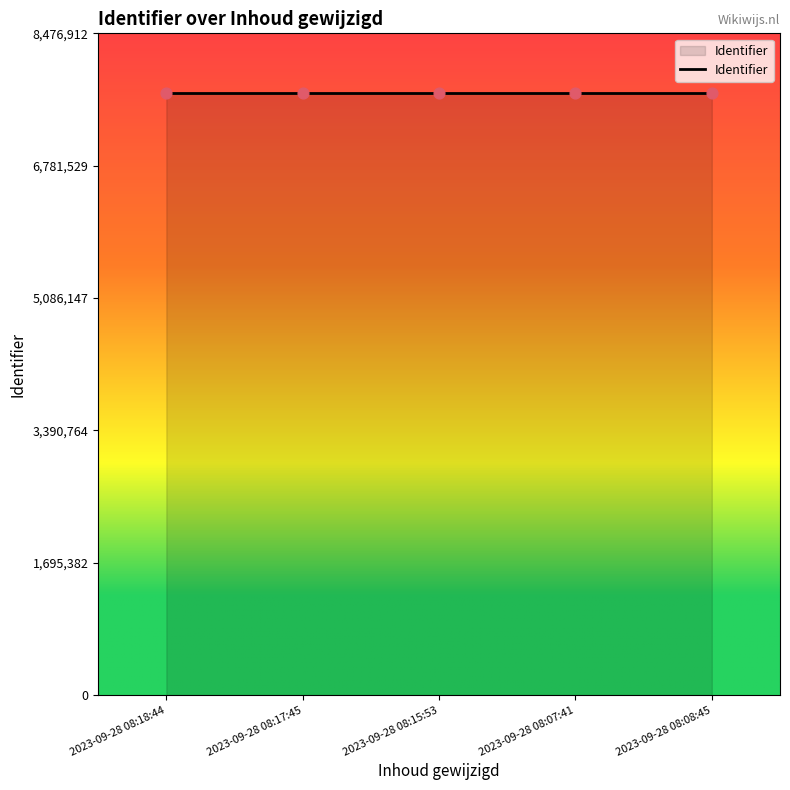

What is the ratio of the value at 2023-09-28 08:18:44 to the value at 2023-09-28 08:08:45?

1.0